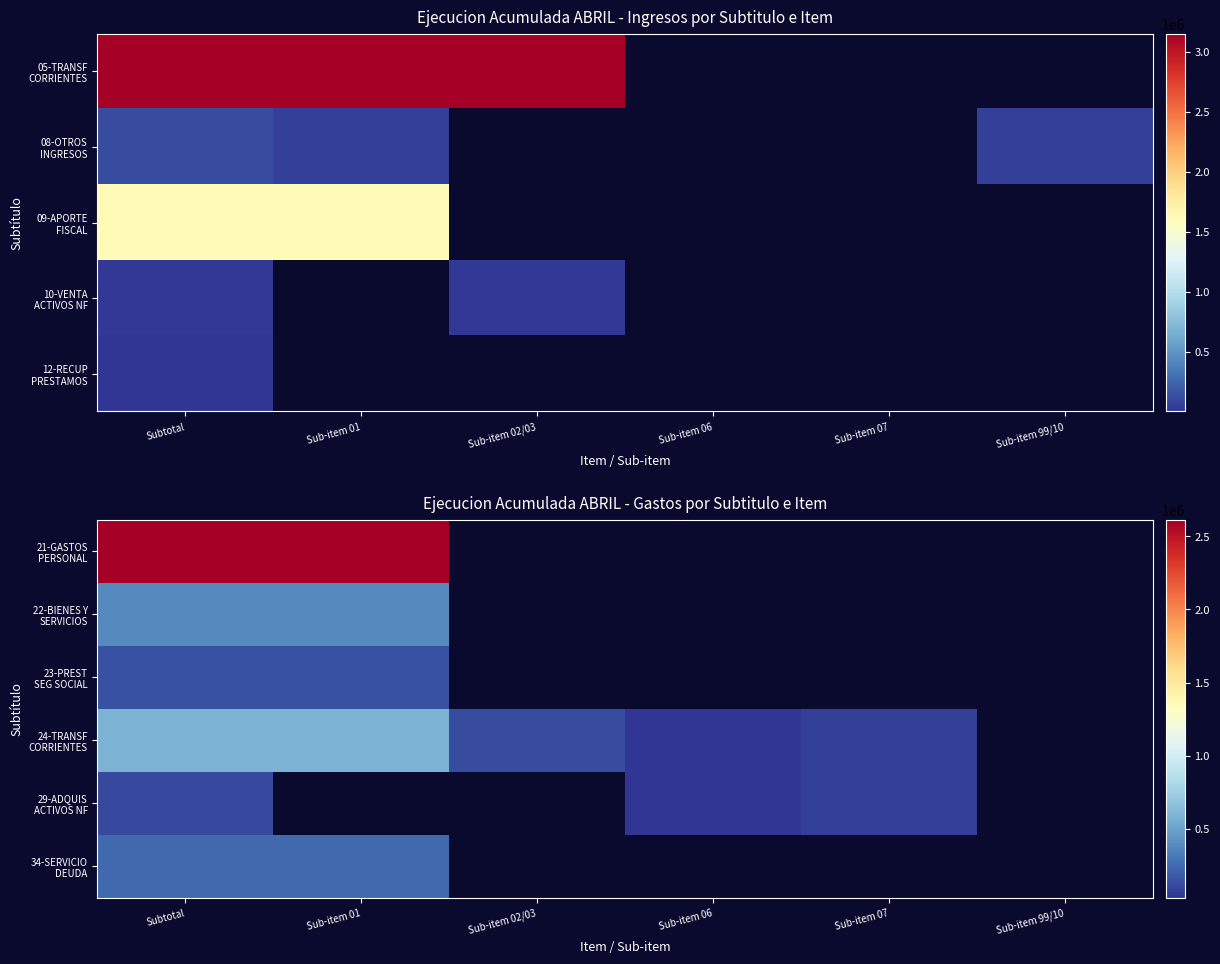

Rank the categories by 23-PREST SEG SOCIAL value from highest to lowest.

Subtotal, Sub-item 01, Sub-item 02/03, Sub-item 06, Sub-item 07, Sub-item 99/10